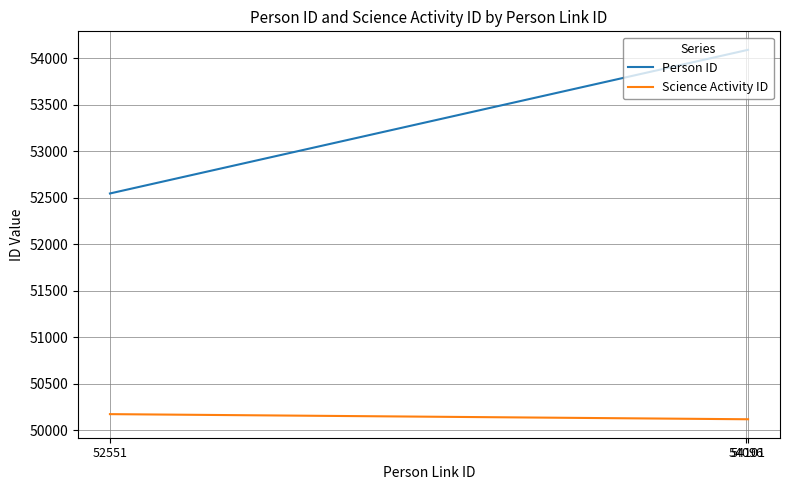

Which series has the largest range (max minus min)?

Person ID